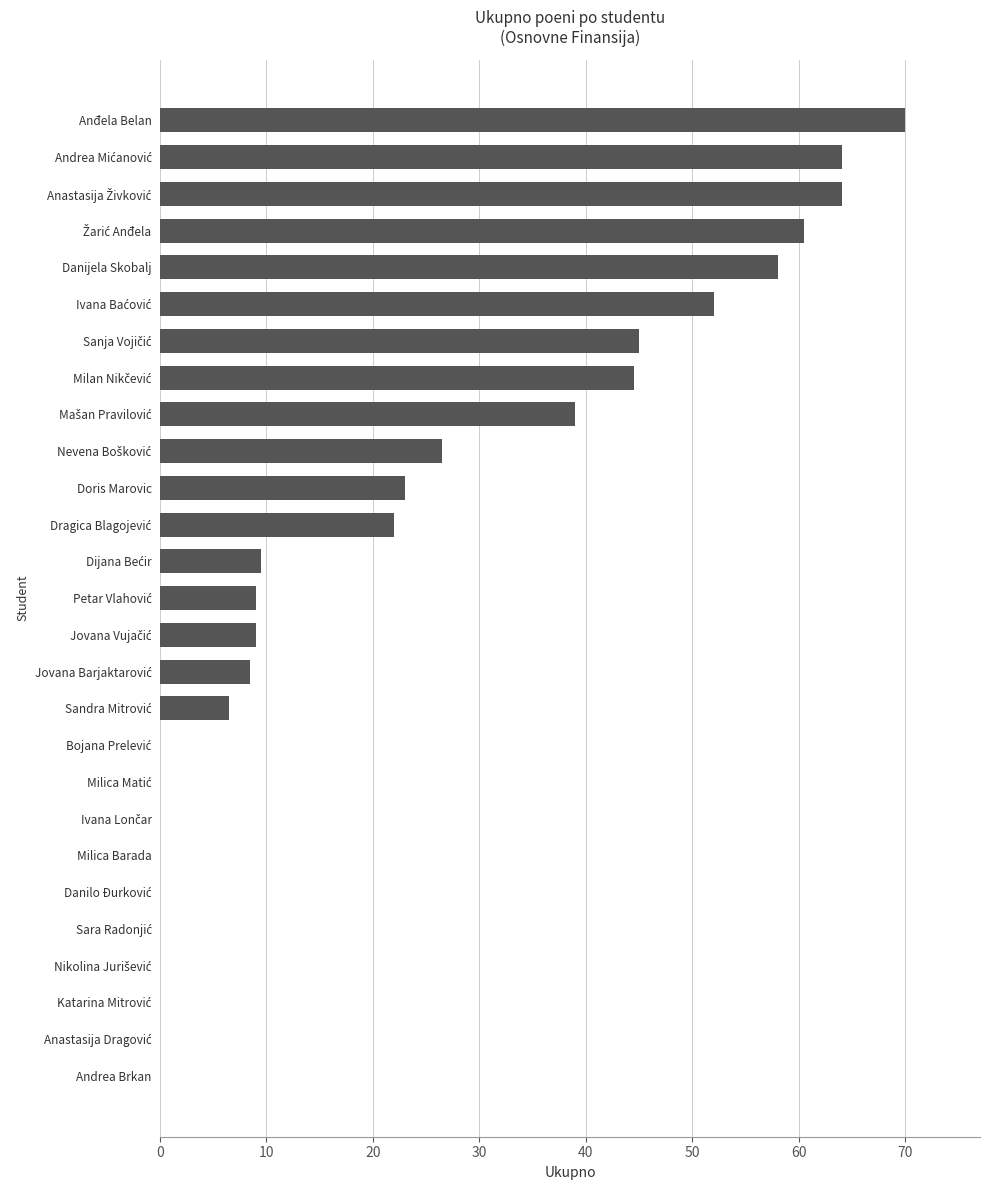

How many series are shown in this chart?

1